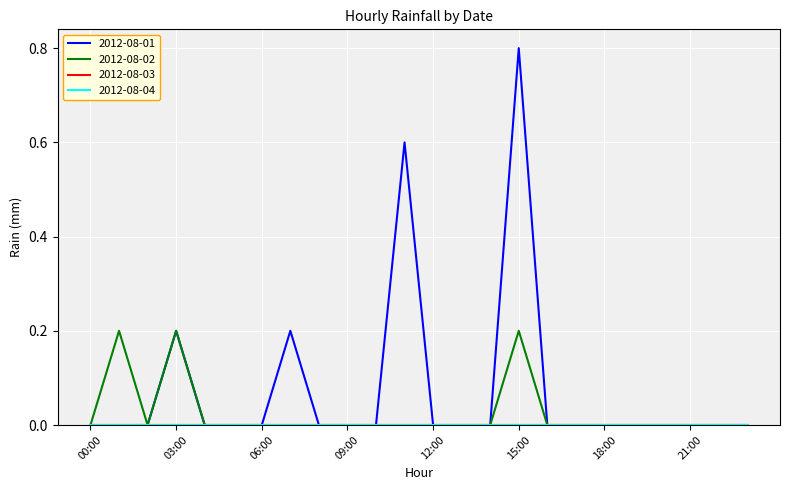

What is the value of the 2012-08-02 point at the 16th from the left?

0.2